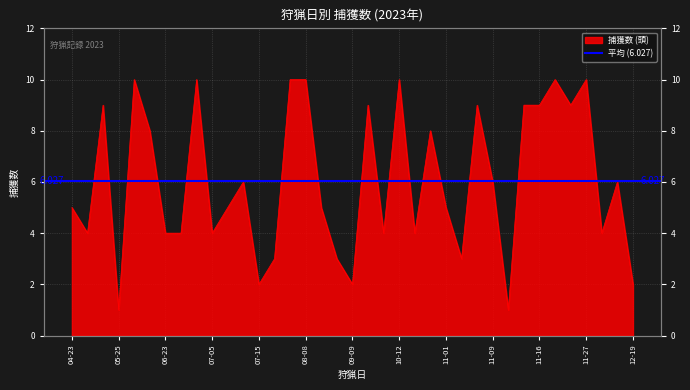

Which has a higher value, 2023-05-25 or 2023-11-21?

2023-11-21